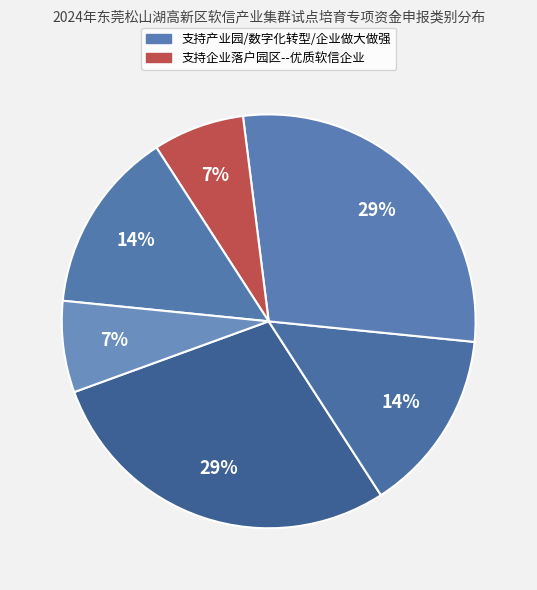

Count the number of slices in the pie.

6